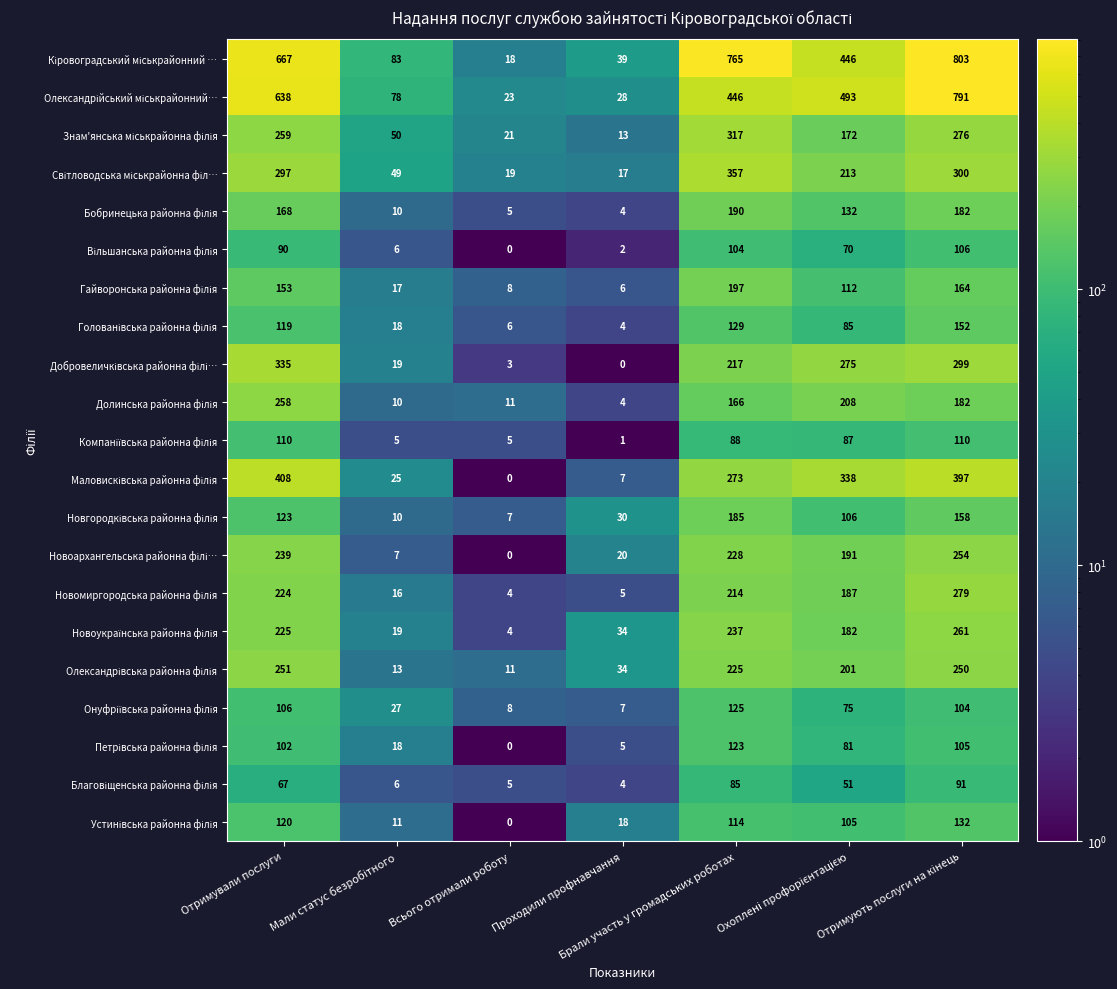

What is the greatest value displayed?

803